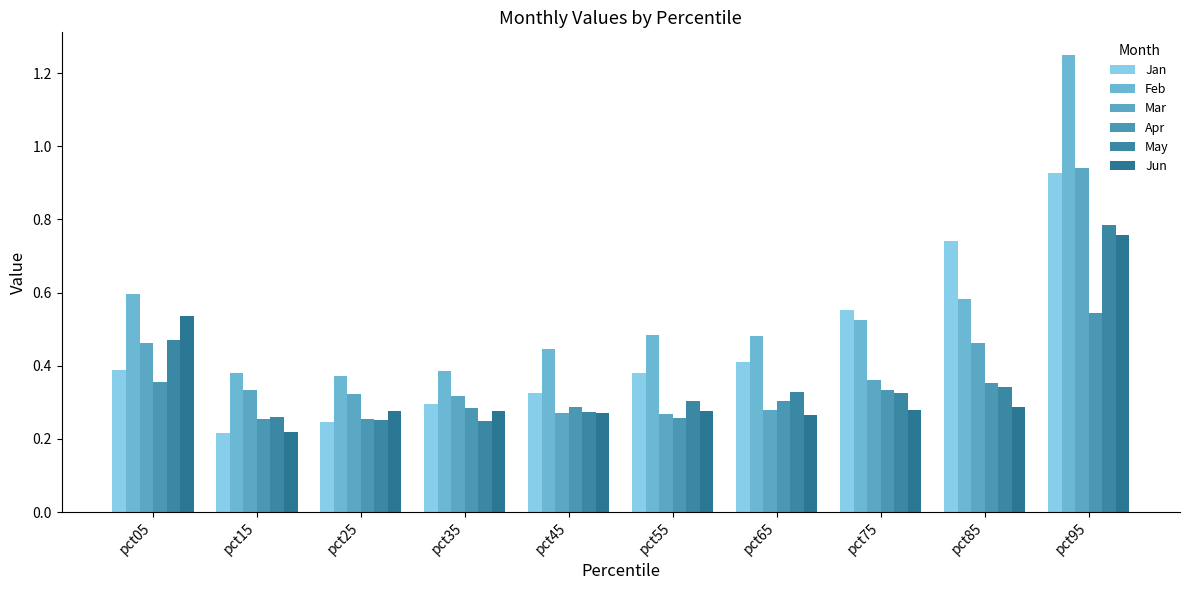

Reading right to left, extract all data points from this chart.

Jan: 0.9	0.7	0.6	0.4	0.4	0.3	0.3	0.2	0.2	0.4
Feb: 1.2	0.6	0.5	0.5	0.5	0.4	0.4	0.4	0.4	0.6
Mar: 0.9	0.5	0.4	0.3	0.3	0.3	0.3	0.3	0.3	0.5
Apr: 0.5	0.4	0.3	0.3	0.3	0.3	0.3	0.3	0.3	0.4
May: 0.8	0.3	0.3	0.3	0.3	0.3	0.2	0.3	0.3	0.5
Jun: 0.8	0.3	0.3	0.3	0.3	0.3	0.3	0.3	0.2	0.5